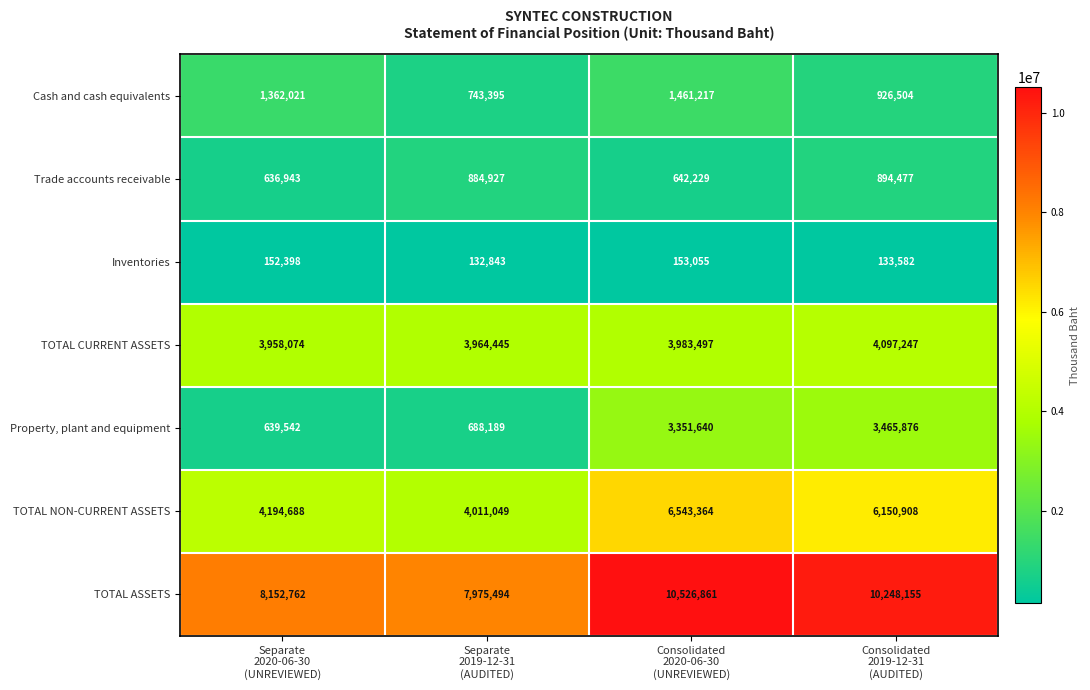

Reading left to right, list all the values displayed in this chart.

Cash and cash equivalents: 1362021	743395	1461217	926504
Trade accounts receivable: 636943	884927	642229	894477
Inventories: 152398	132843	153055	133582
TOTAL CURRENT ASSETS: 3958074	3964445	3983497	4097247
Property, plant and equipment: 639542	688189	3351640	3465876
TOTAL NON-CURRENT ASSETS: 4194688	4011049	6543364	6150908
TOTAL ASSETS: 8152762	7975494	10526861	10248155